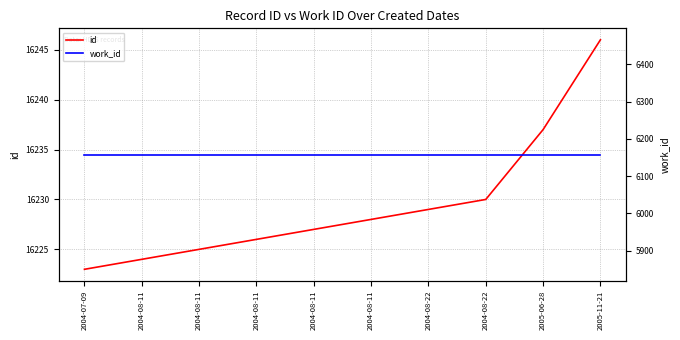

Which label corresponds to the smallest value in the chart?

2004-07-09